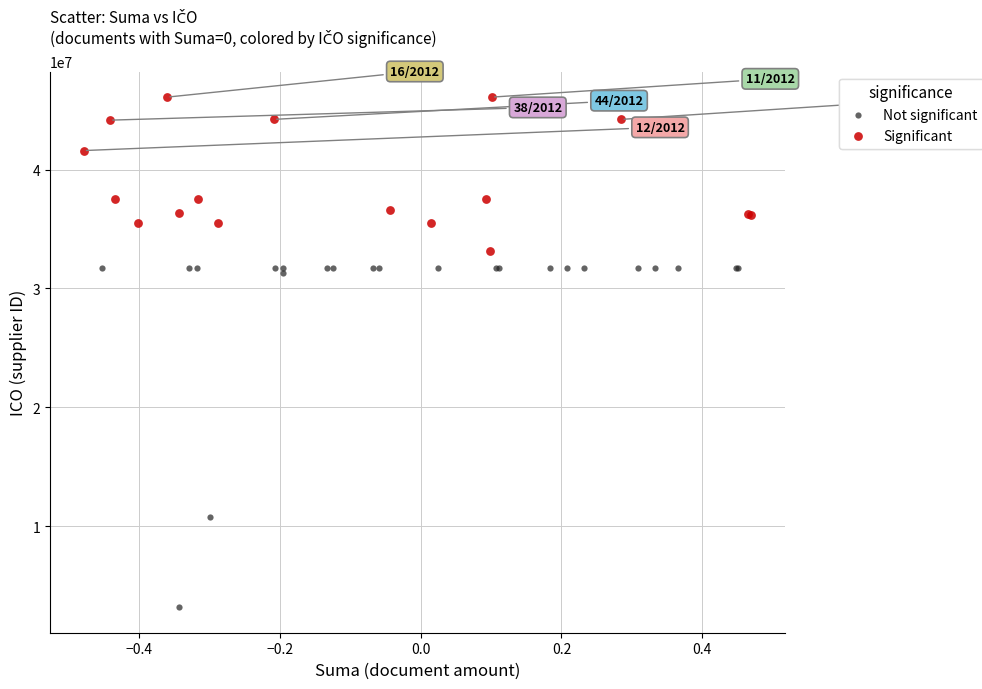

Which series reaches the minimum Y coordinate?

Not significant